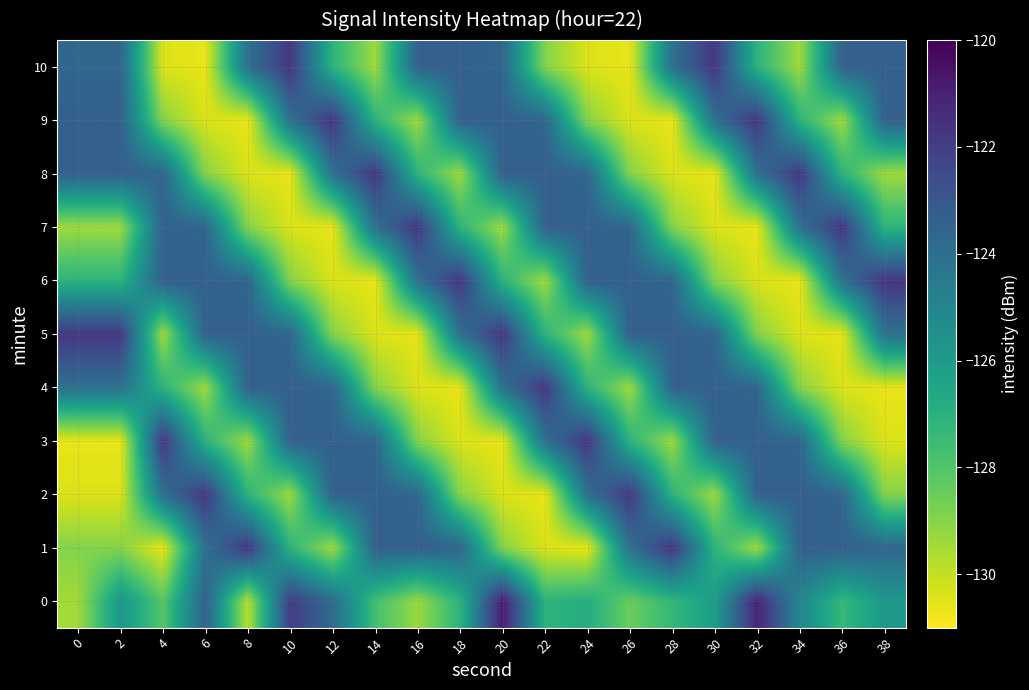

Count the number of data series in this chart.

11